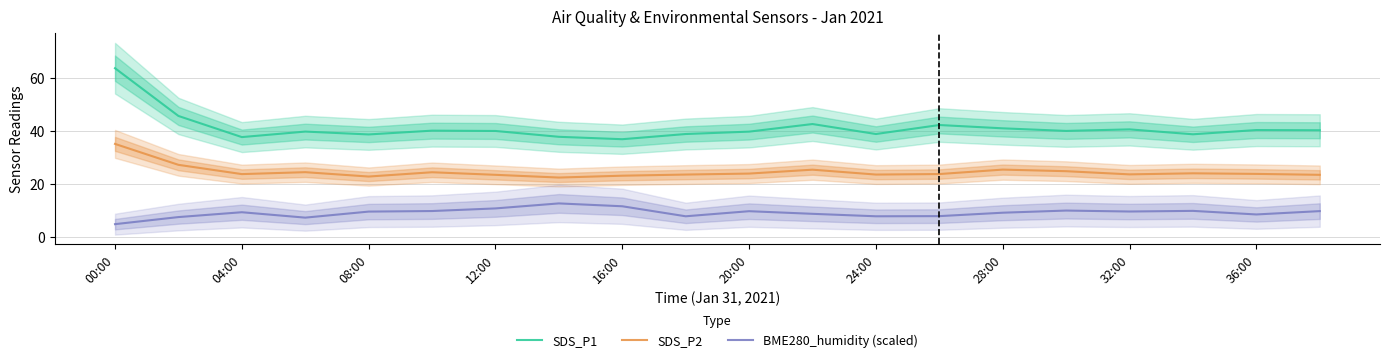

True or false: BME280_humidity (scaled) has a value of 9.8 at 20:00.

True